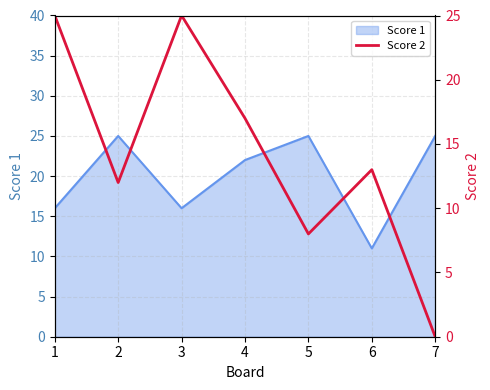

Count the number of categories in the chart.

7